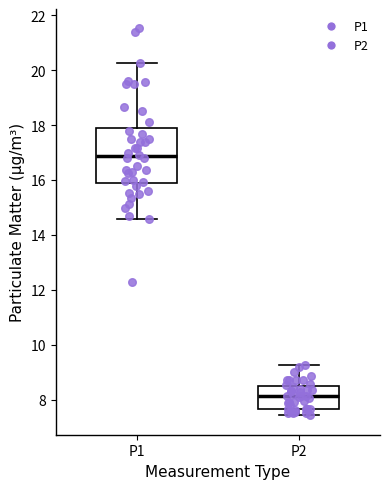

Where is the lower edge of the box for P1 on the y-axis? The values are not printed on the chart, so give them approximately, as read against the axis.

15.8